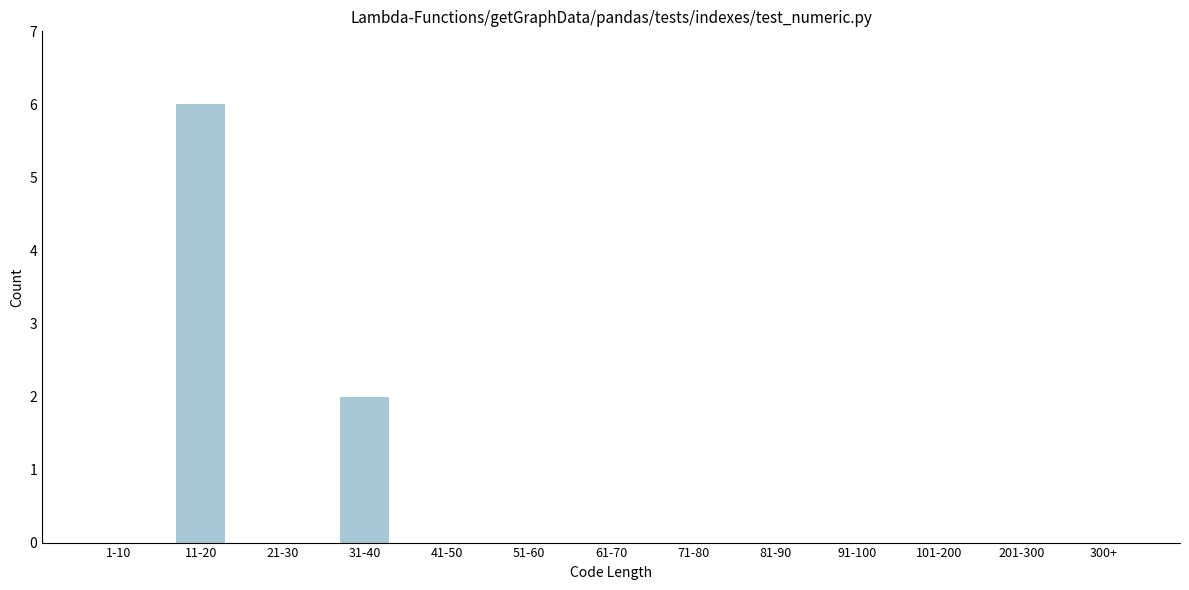

Reading left to right, what are all the values shown in this chart?

1-10=0	11-20=6	21-30=0	31-40=2	41-50=0	51-60=0	61-70=0	71-80=0	81-90=0	91-100=0	101-200=0	201-300=0	300+=0